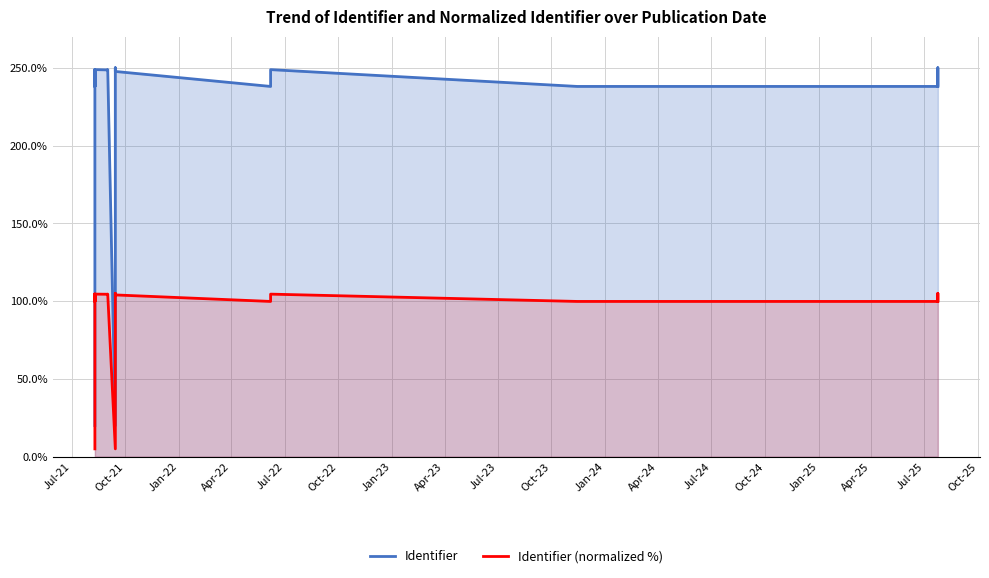

Where is Identifier (normalized %) nearest to the value 55?

Oct-21